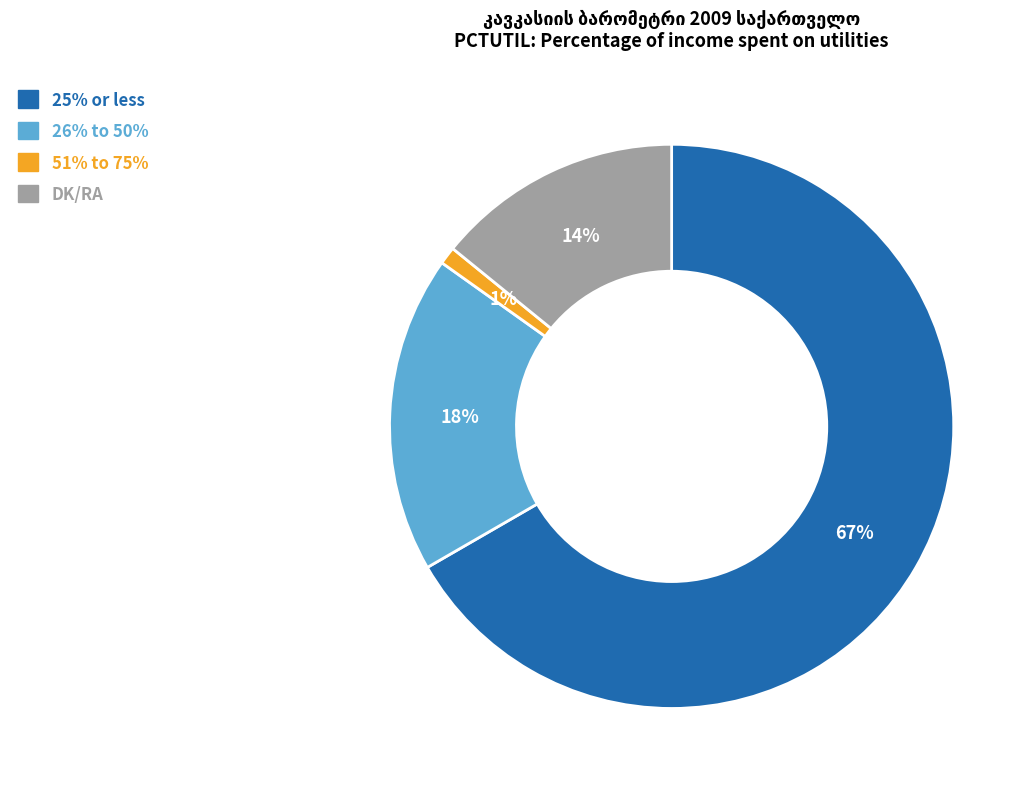

To the nearest percent, what is the average slice percentage?

25%